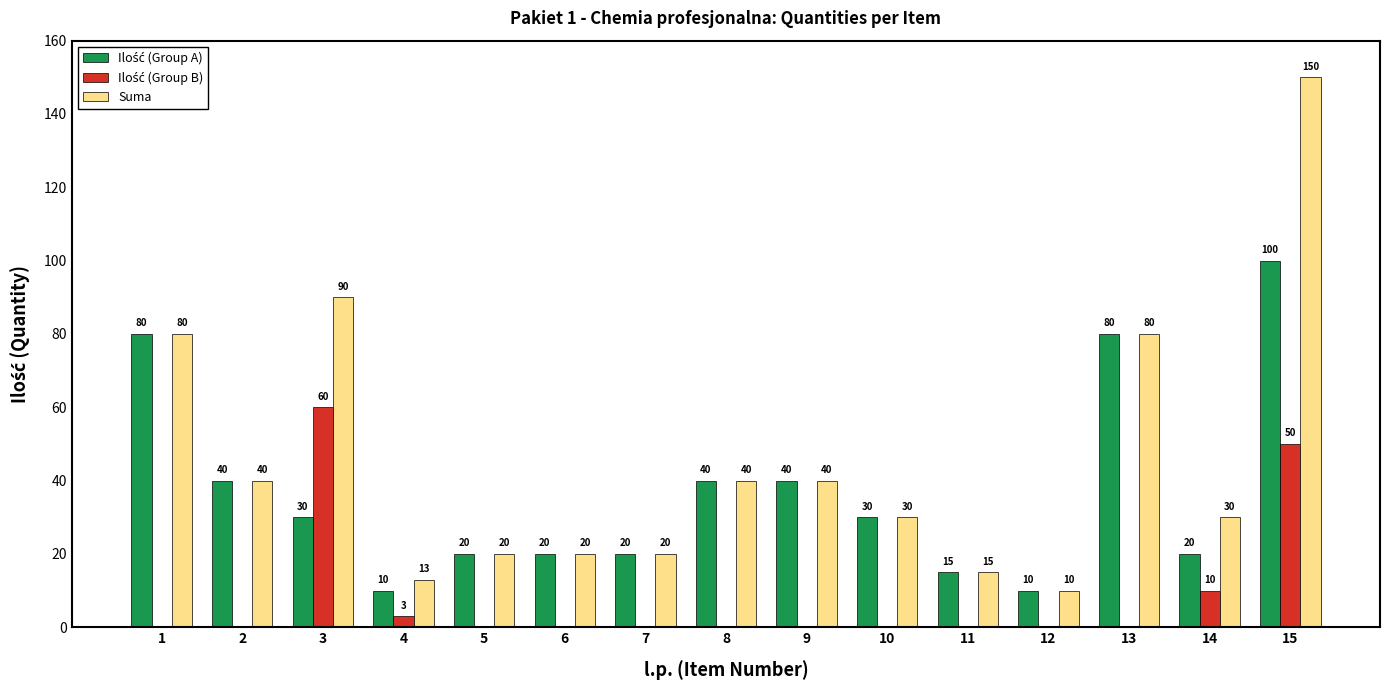

What is the total value across all series at 8?

80